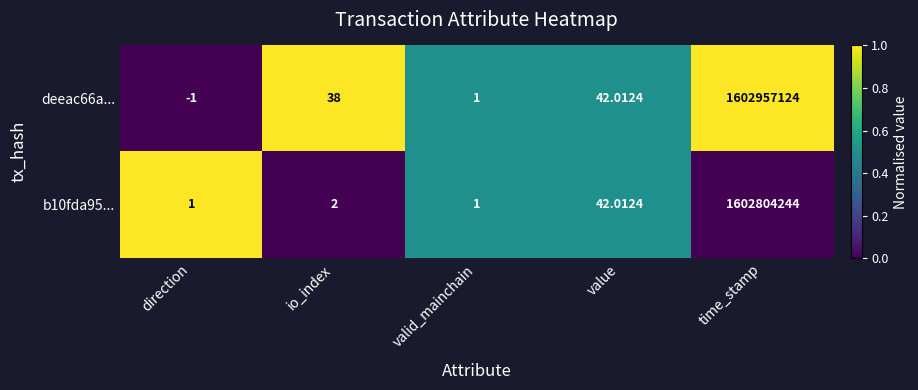

Which series has the largest range (max minus min)?

deeac66a...